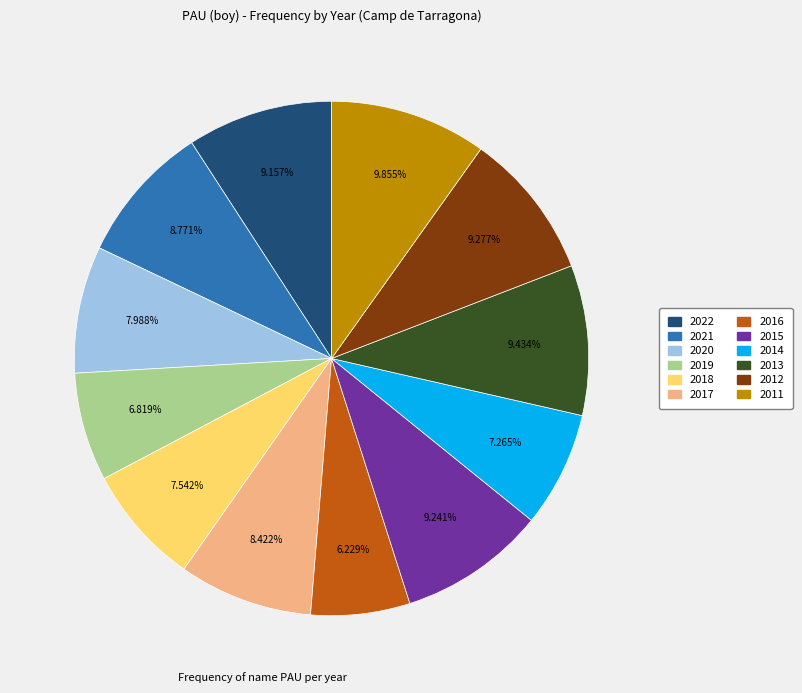

To the nearest percent, what is the combined percentage of 2019 and 2014?

14%